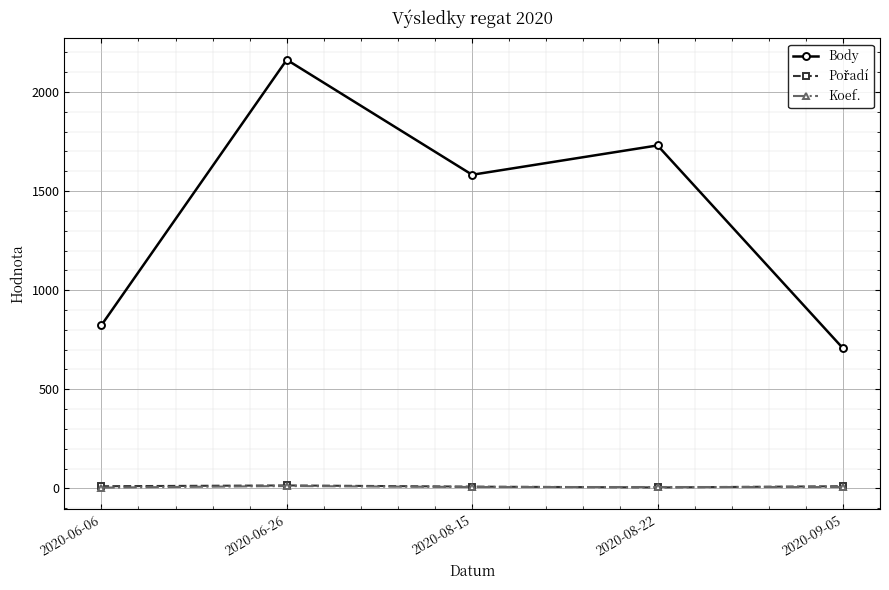

At which category is the sum across all series the highest?

2020-06-26